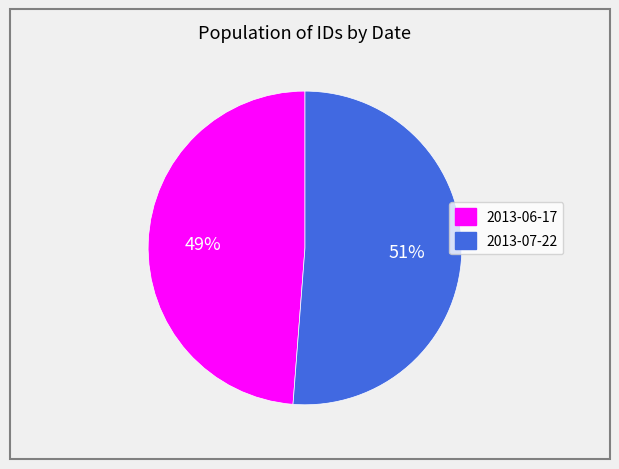

To the nearest percent, what portion does 2013-06-17 represent?

49%